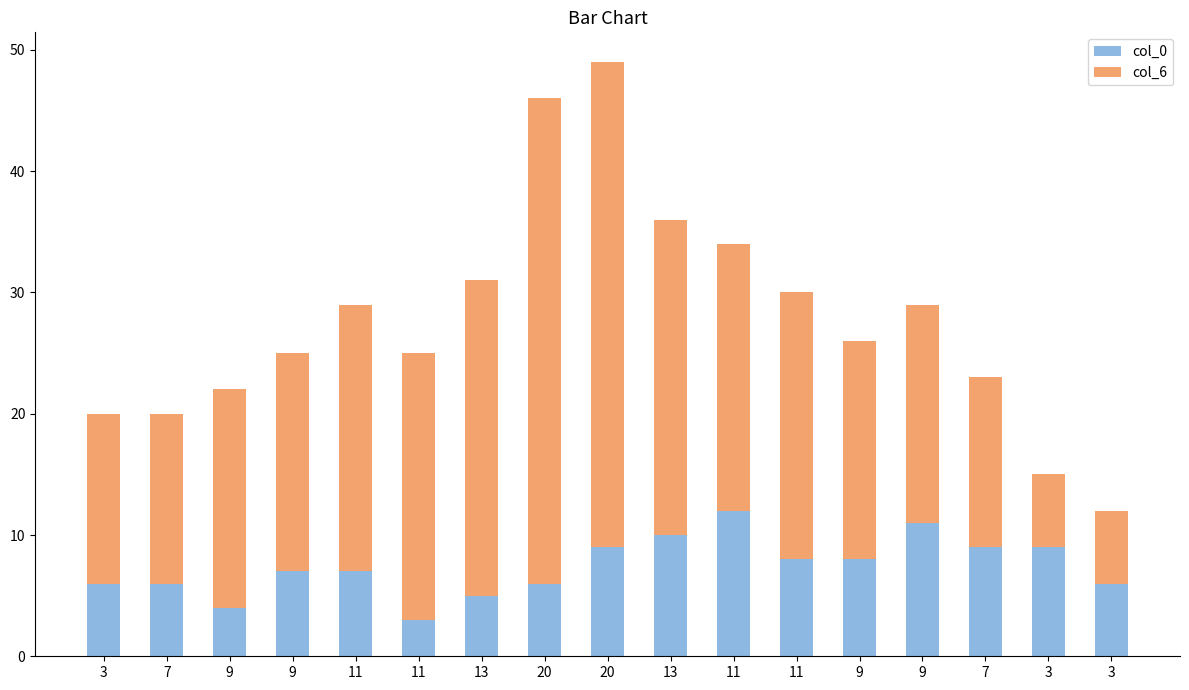

The col_6 series shows 36 at 13. True or false?

False